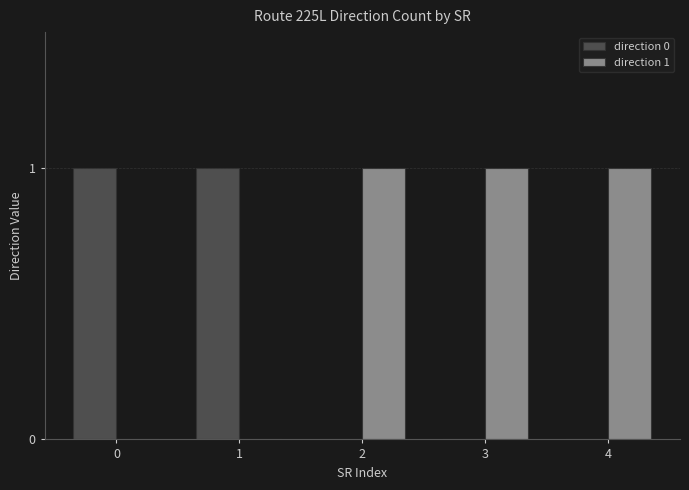

How many series are shown in this chart?

2